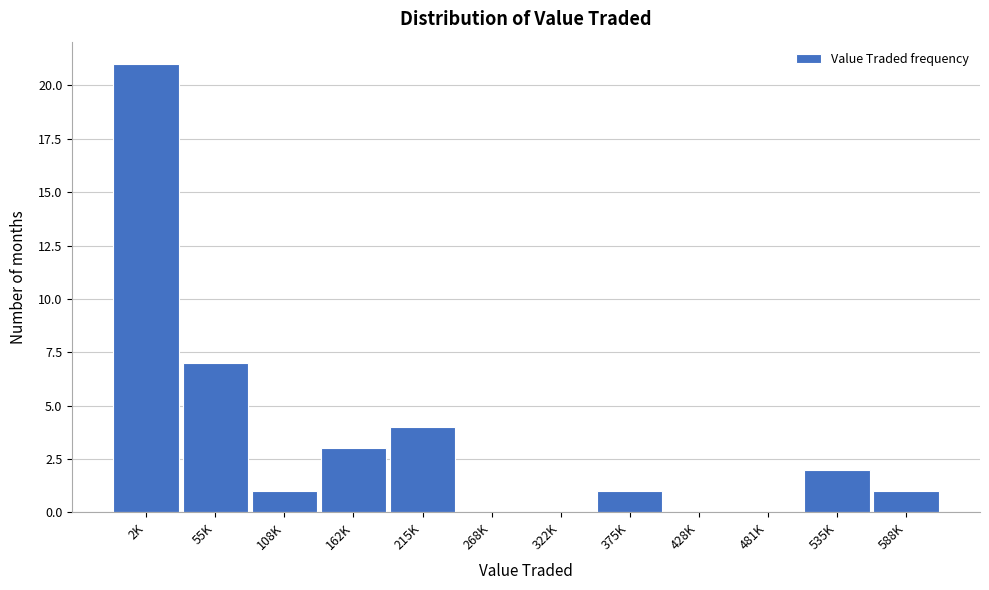

Reading left to right, extract all data points from this chart.

2K=21	55K=7	108K=1	162K=3	215K=4	268K=0	322K=0	375K=1	428K=0	481K=0	535K=2	588K=1